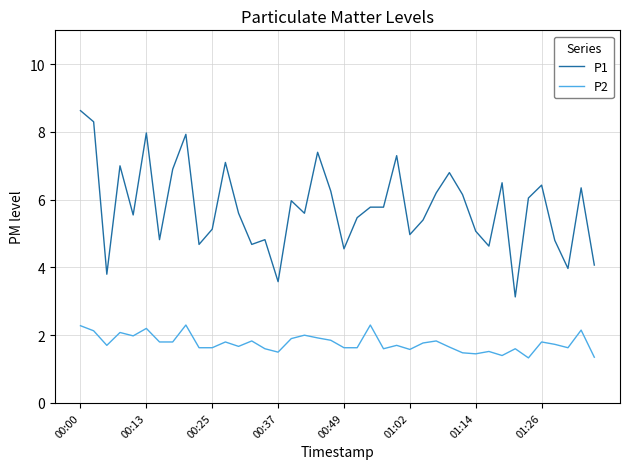

What is the difference between the maximum and minimum values in the P2 series?

1.0